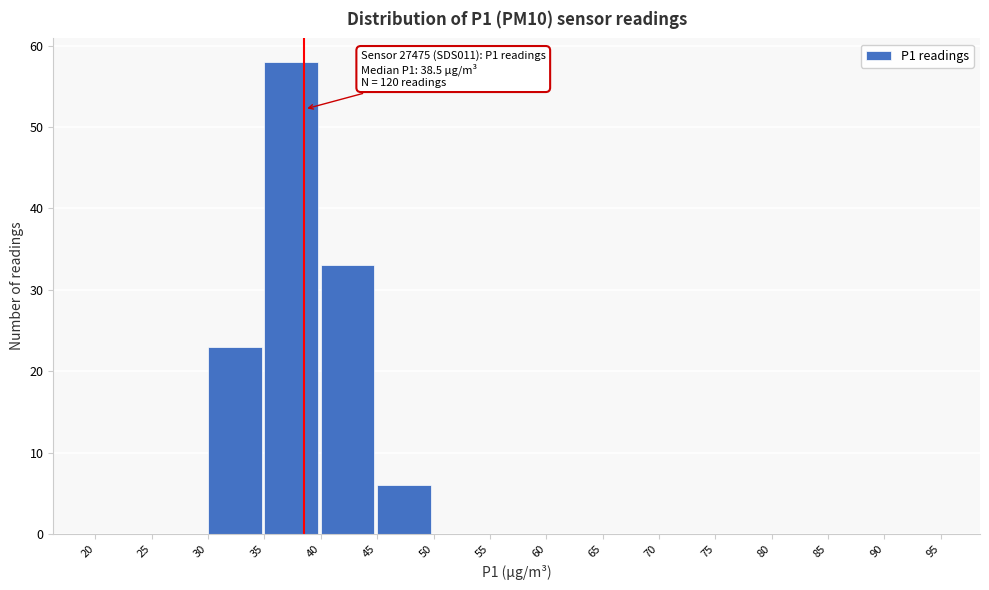

Over which range of the x-axis is the bar tallest?

35 to 40